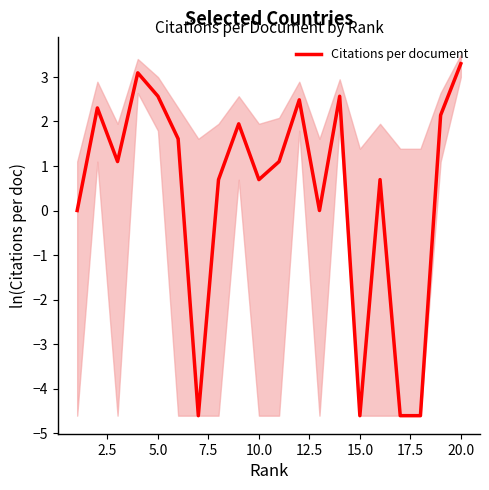

What is the value of the 8th point from the left?

0.7